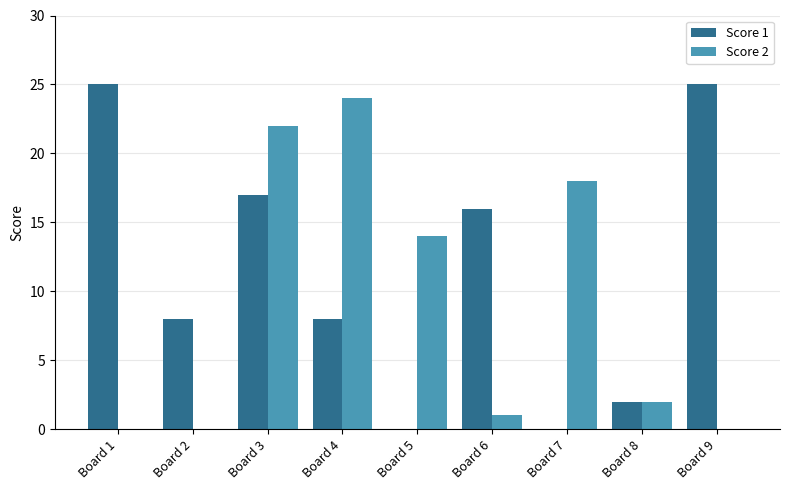

The value of Score 2 at Board 1 is 9. True or false?

False